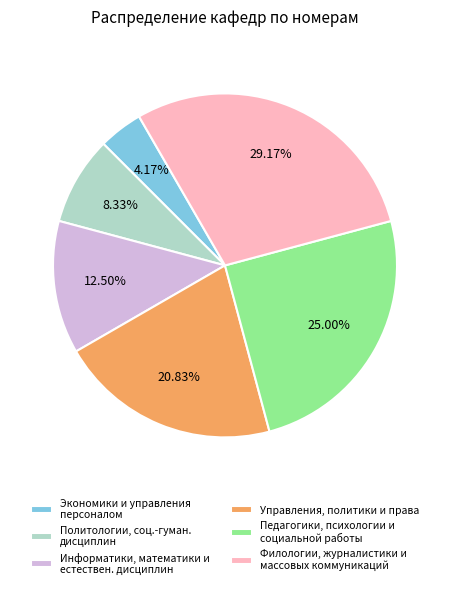

Is there any slice that represents more than half of the pie?

No